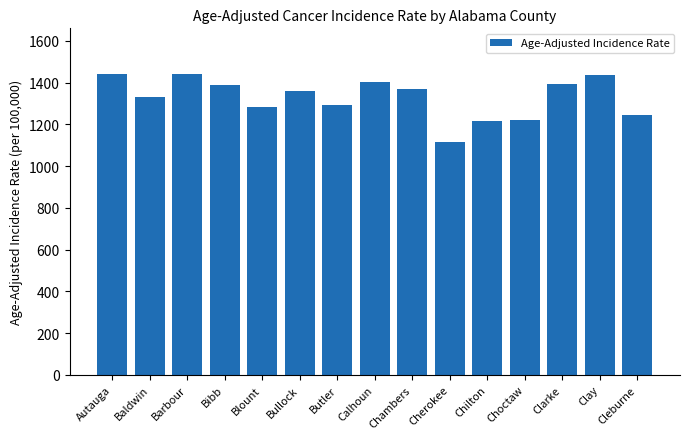

What is the approximate value at Autauga?

1443.0